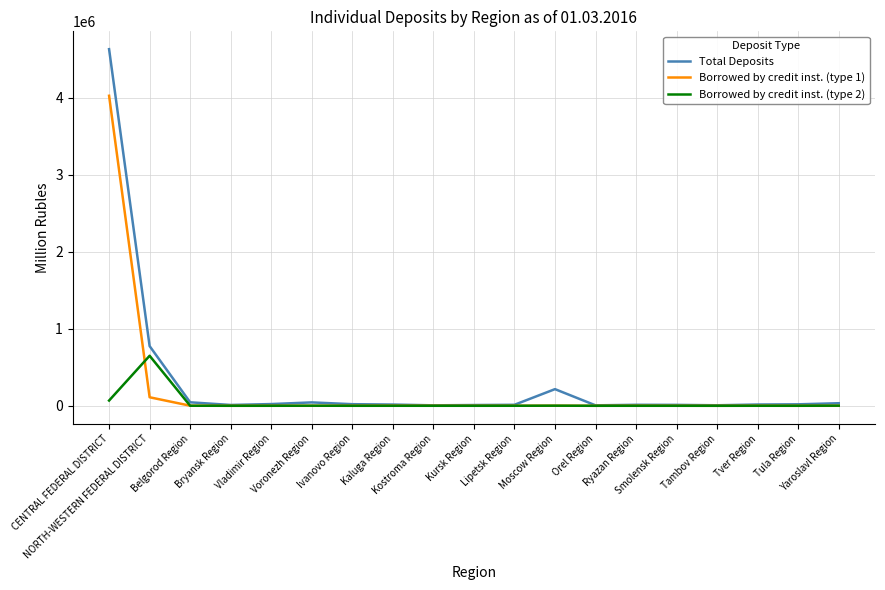

Which series has the widest spread of values?

Total Deposits